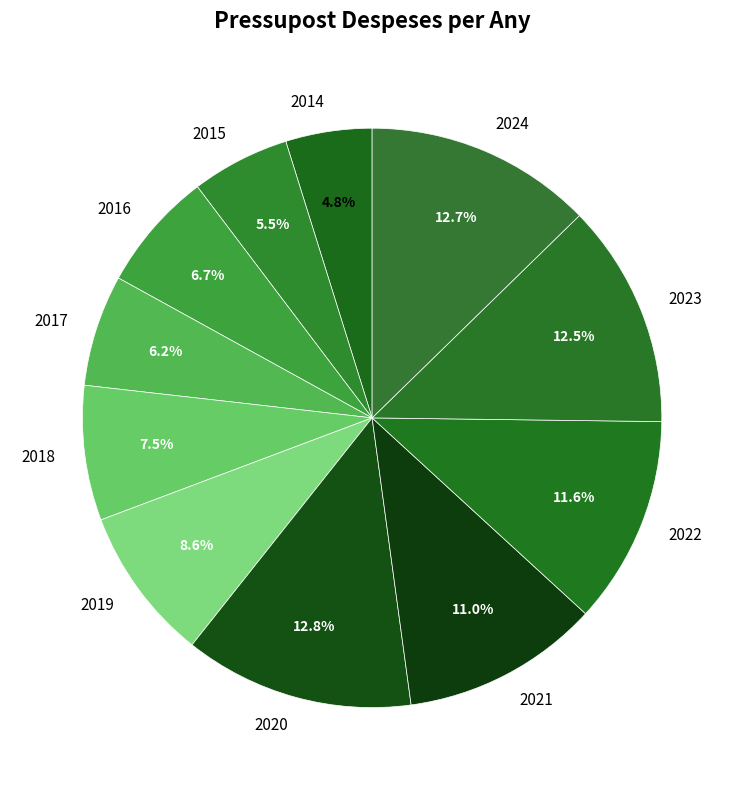

Which category has the smallest portion of the pie?

2014